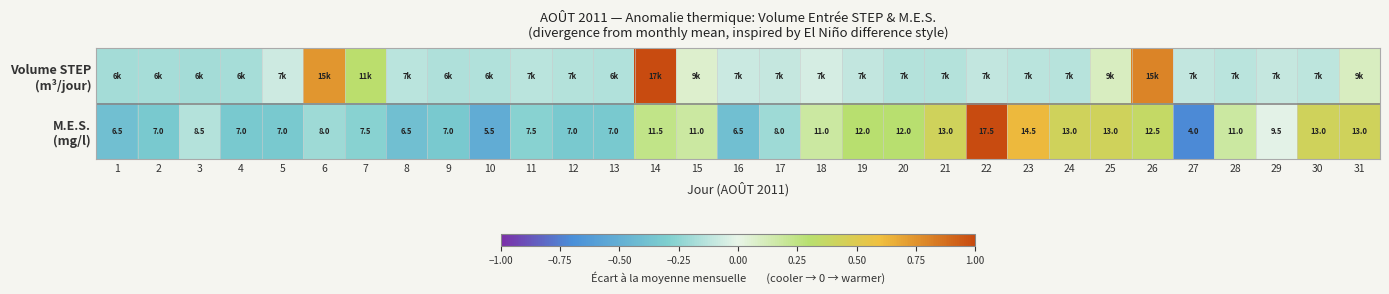

How many data points does each series have?

31